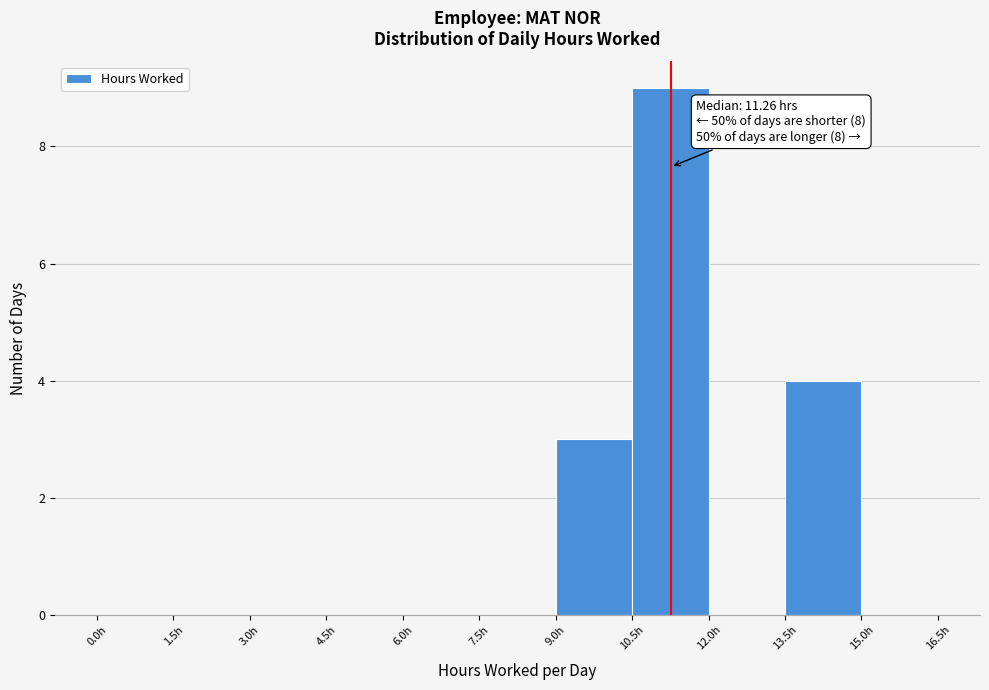

Which range on the x-axis has the tallest bar?

10.5 to 12.0